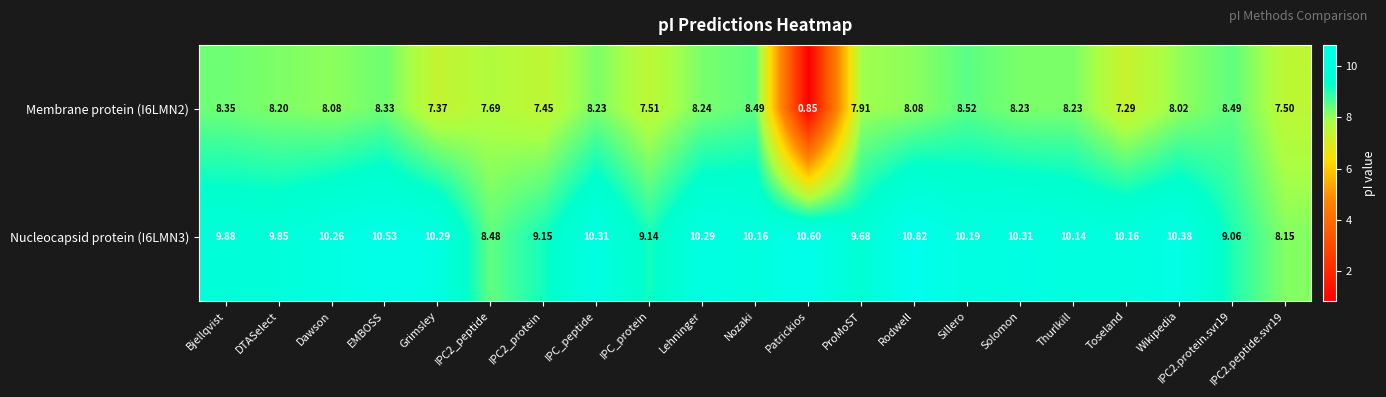

At which category is the sum across all series the highest?

Rodwell